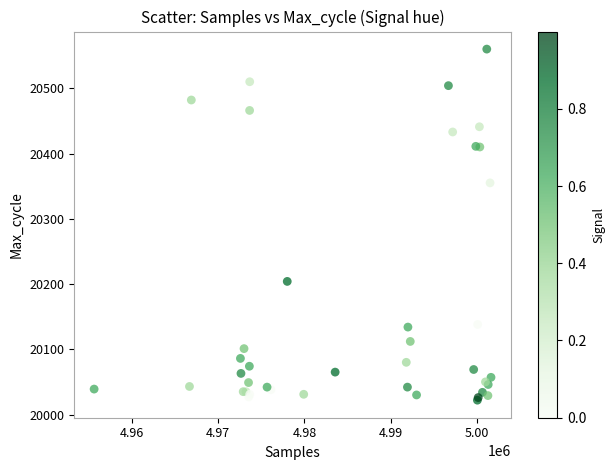

What Y value in the scatter plot is closest to 20291?

20355